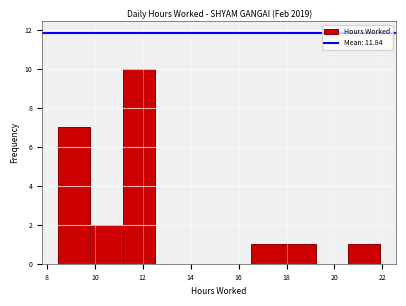

What is the height of the bar covering 11.2 to 12.4 on the x-axis? Neither the bar edges nor the heights are printed on the chart, so give them approximately, as read against the axes.

10